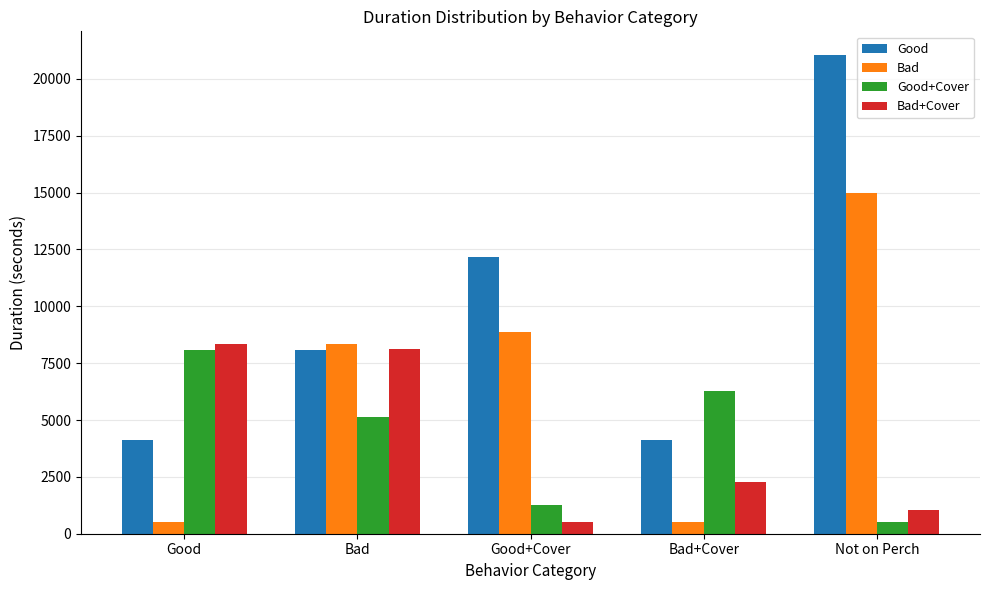

Rank the categories by Good+Cover value from lowest to highest.

Not on Perch, Good+Cover, Bad, Bad+Cover, Good